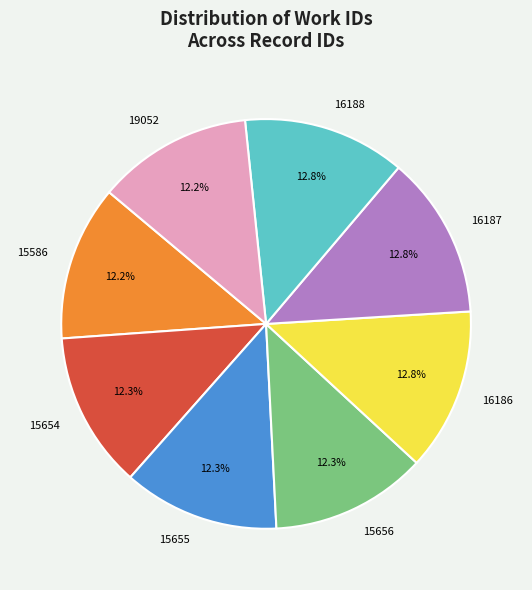

To the nearest percent, what is the average slice percentage?

12%